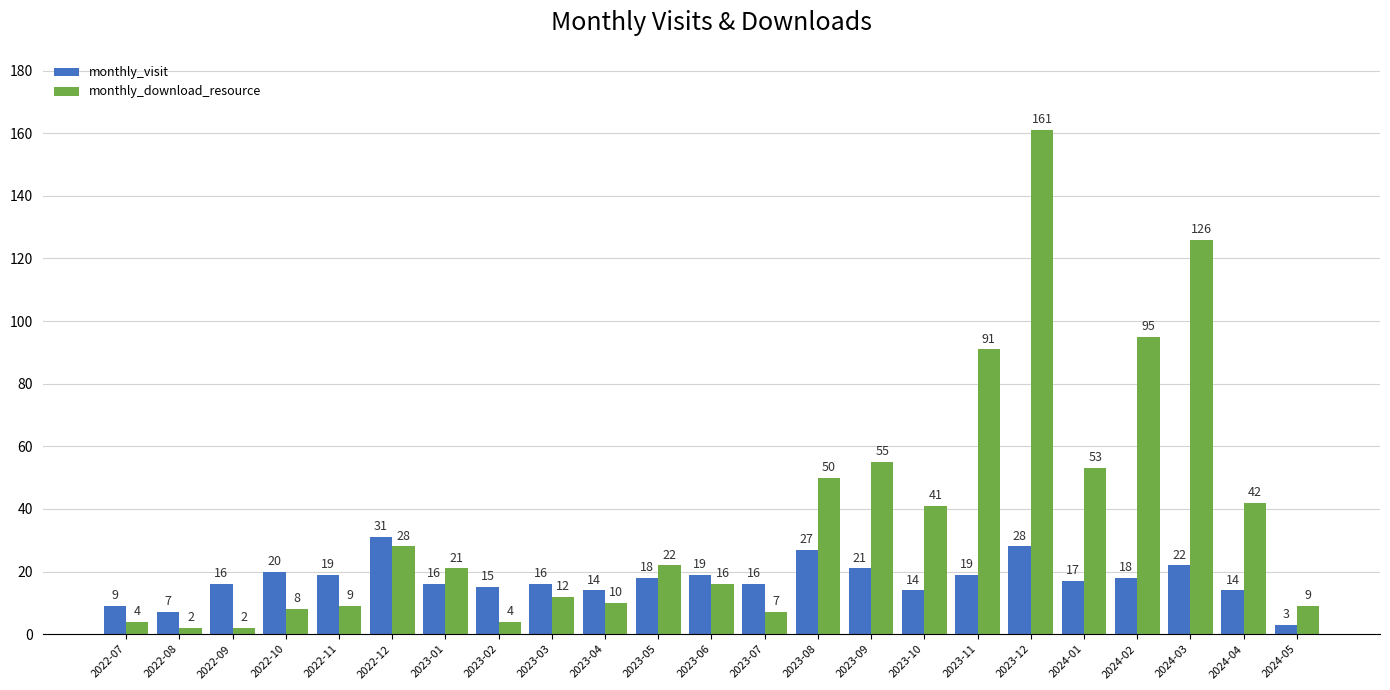

How many data points in monthly_visit are less than 17?

11